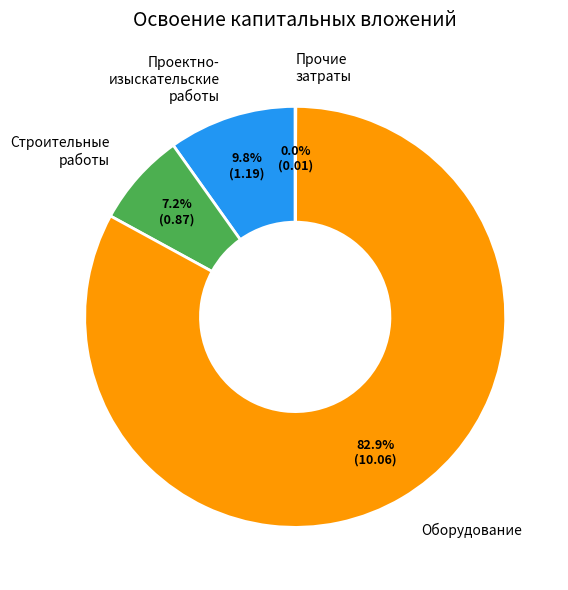

Which slice is the largest?

Оборудование